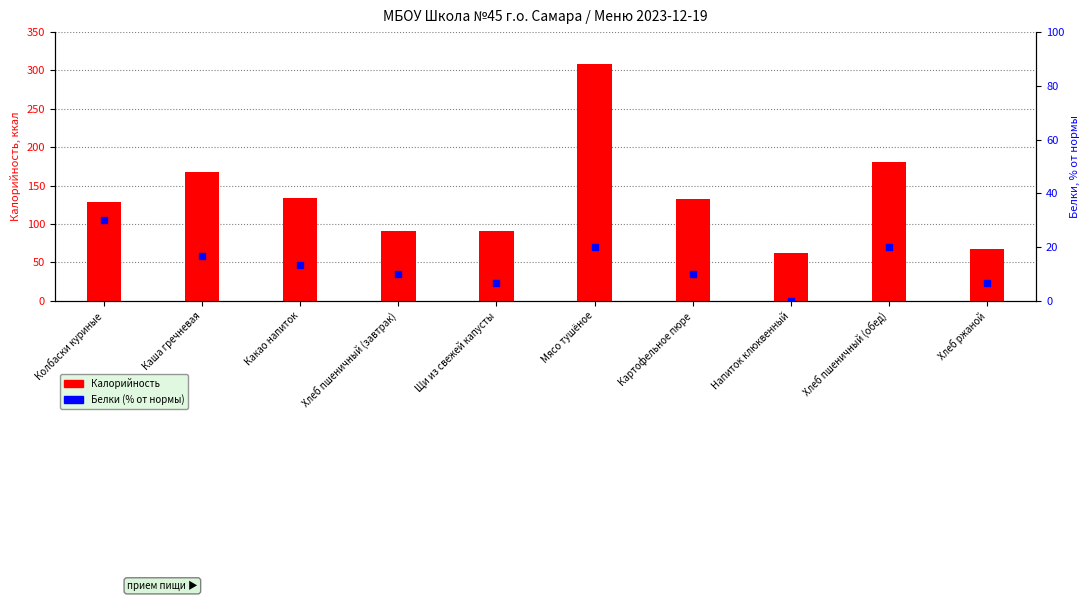

What are all the series names shown in the legend?

Калорийность, Белки (норма %)